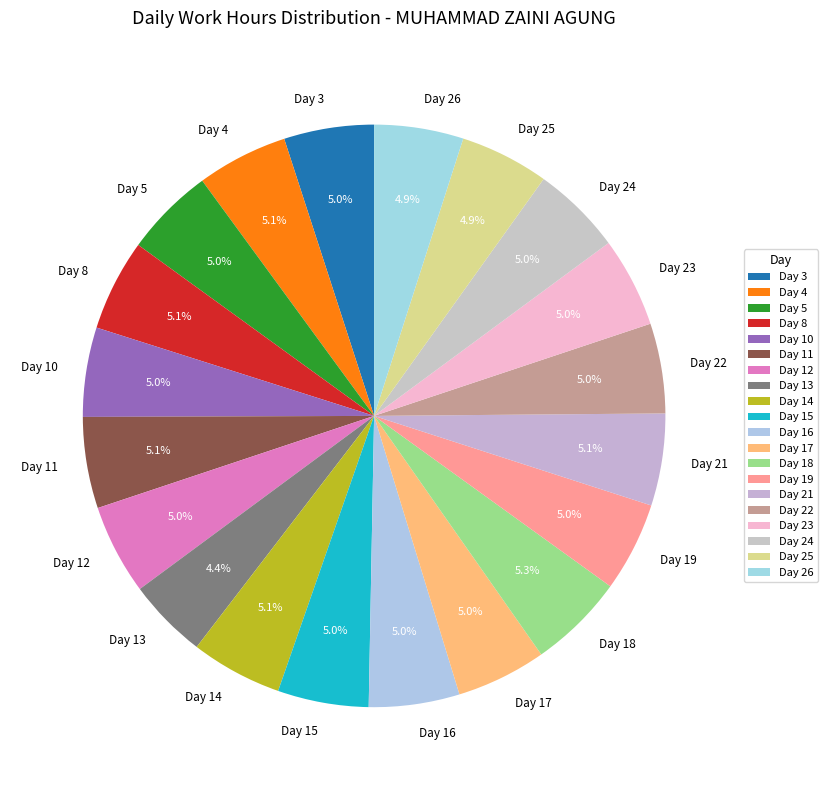

Combined, what portion of the pie is Day 17 and Day 22?

10.0%